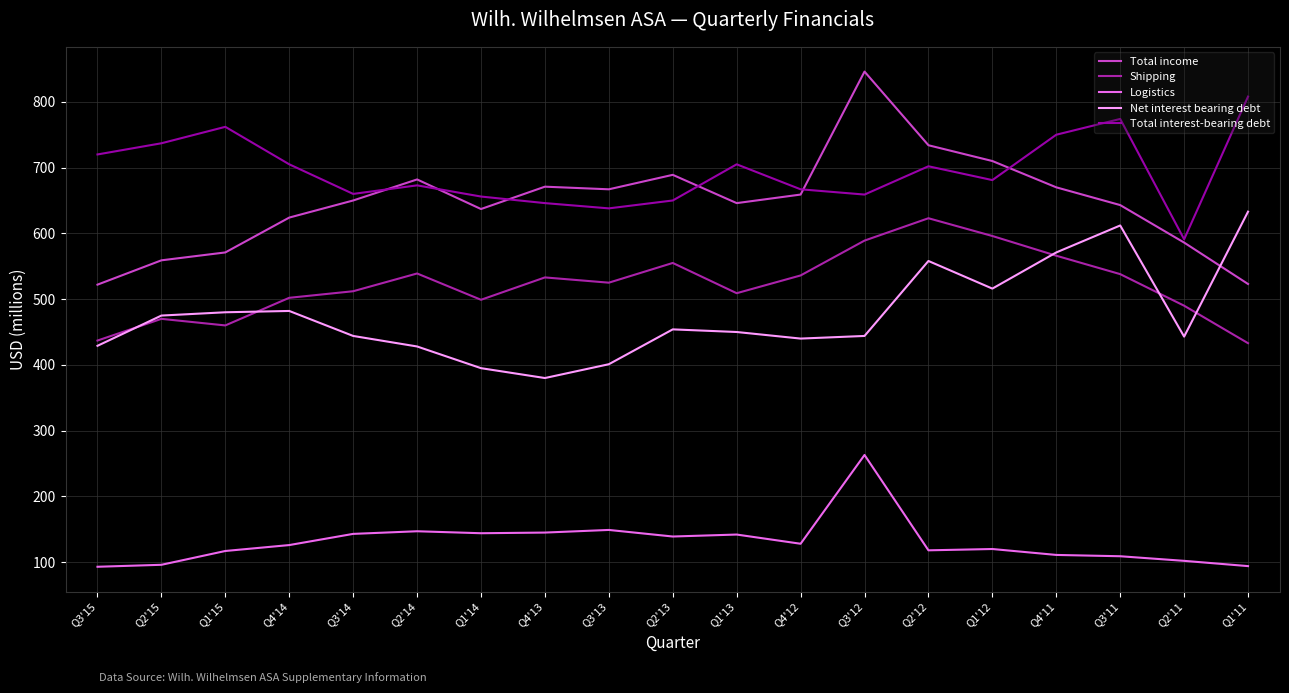

What position from the left is Q2'15?

2